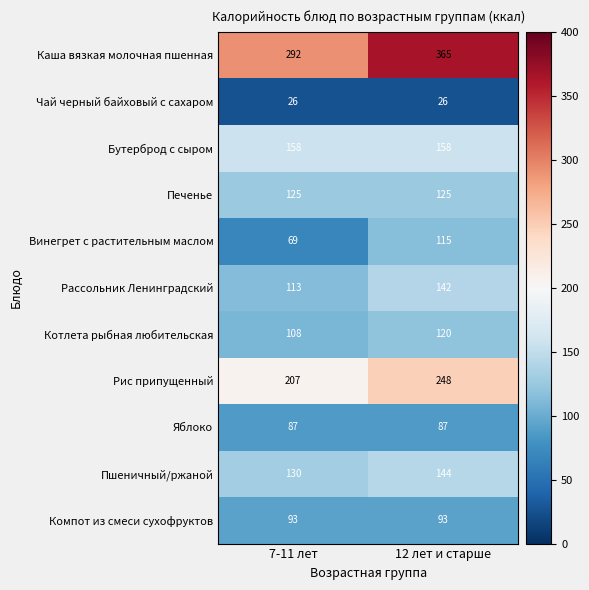

At 12 лет и старше, list the series in order from smallest to largest.

Чай черный байховый с сахаром, Яблоко, Компот из смеси сухофруктов, Винегрет с растительным маслом, Котлета рыбная любительская, Печенье, Рассольник Ленинградский, Пшеничный/ржаной, Бутерброд с сыром, Рис припущенный, Каша вязкая молочная пшенная